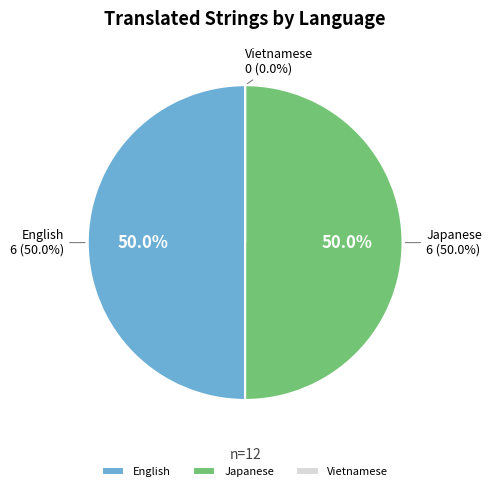

Does Japanese account for over 50% of the chart?

No